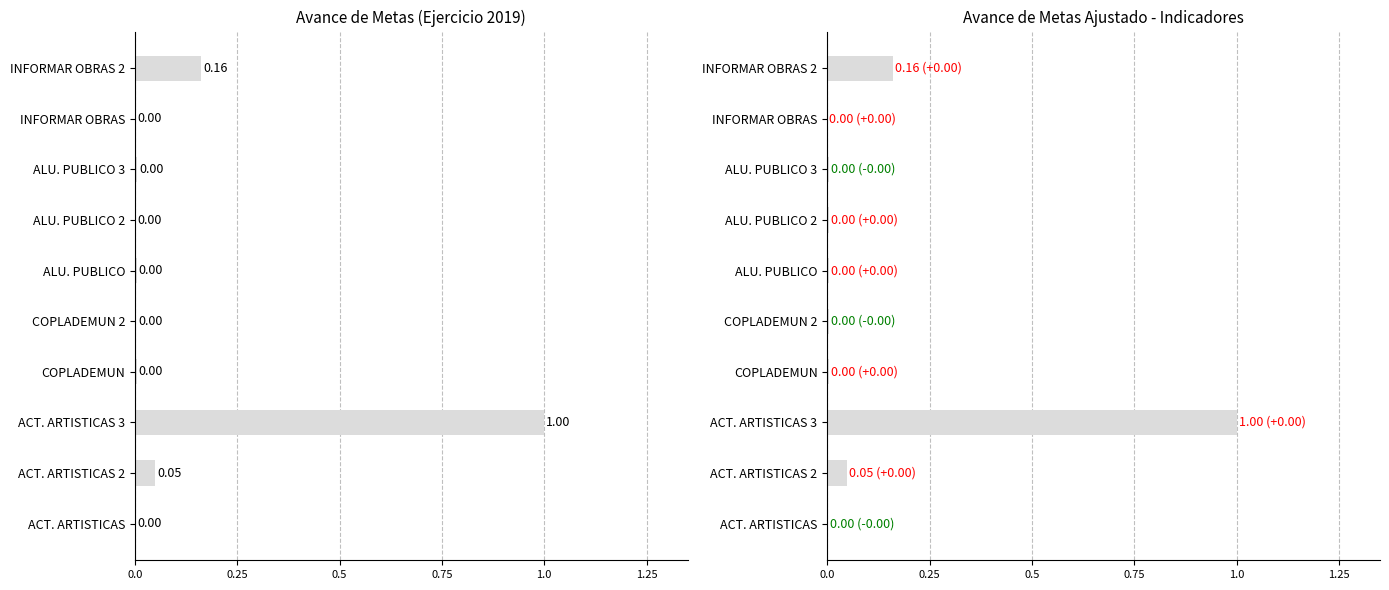

Where is AVANCE DE METAS AJUSTADO nearest to the value 0?

INFORMAR OBRAS